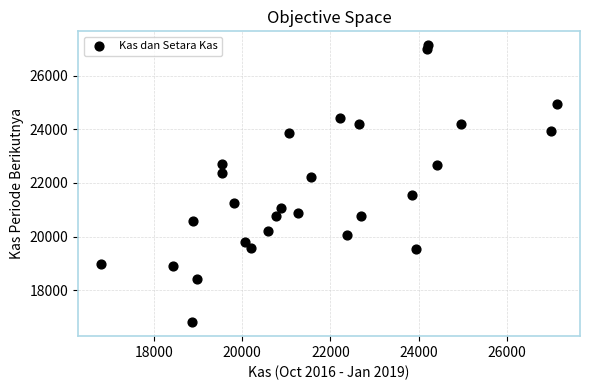

What Y value in the scatter plot is closest to 21968?

22221.6